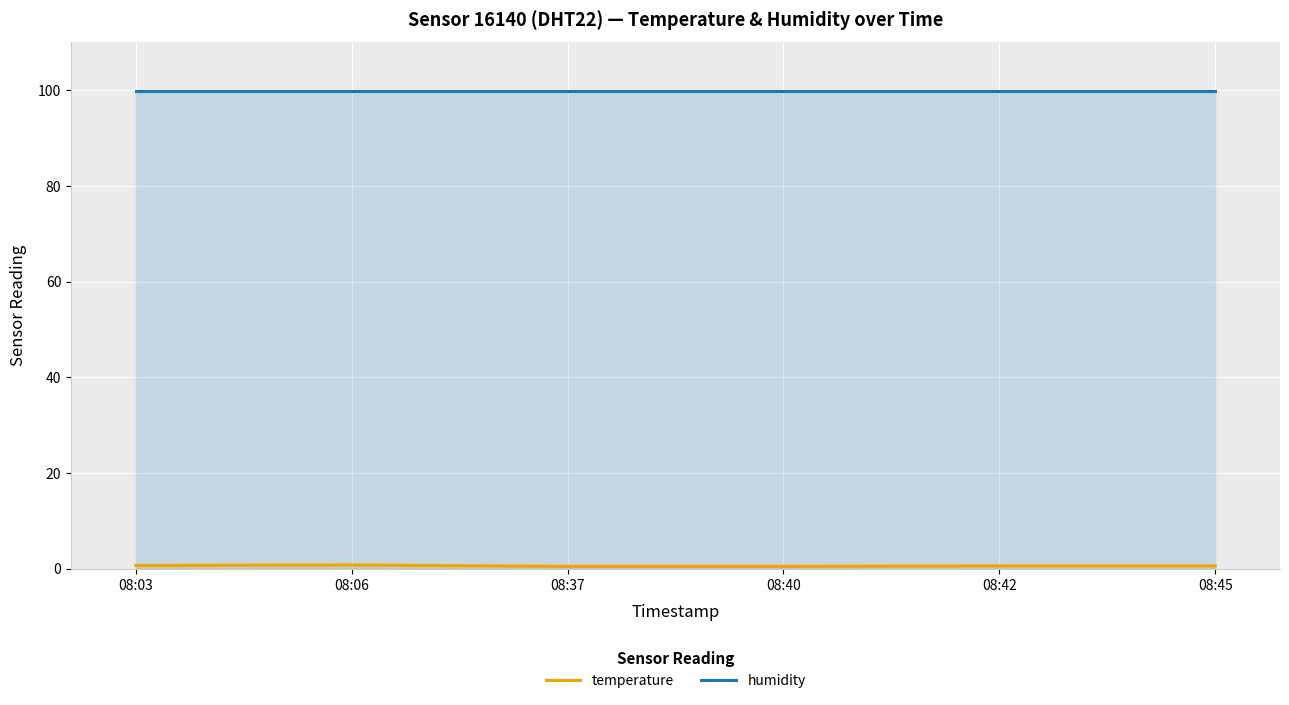

Reading left to right, what are all the values shown in this chart?

temperature: 0.7	0.8	0.5	0.5	0.6	0.6
humidity: 99.9	99.9	99.9	99.9	99.9	99.9